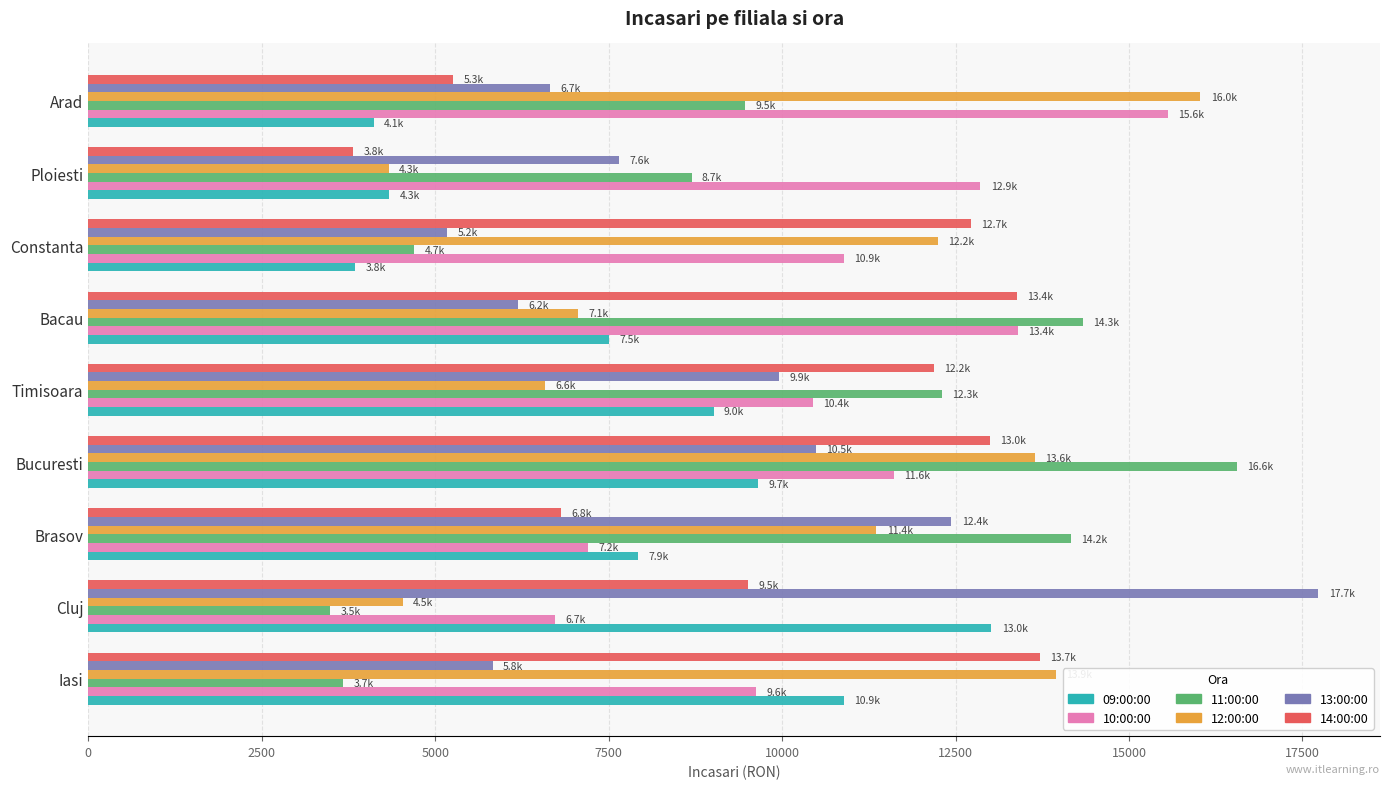

What is the difference between the second highest and minimum values in the 14:00:00 series?

9566